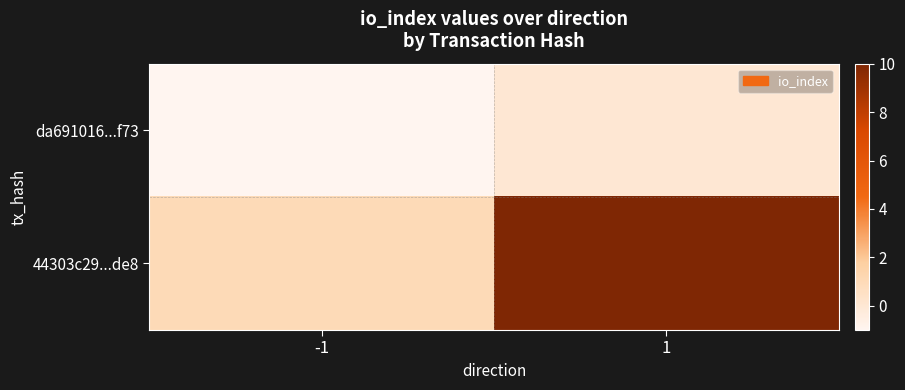

Between -1 and 1, which series saw the biggest shift?

44303c29...de8